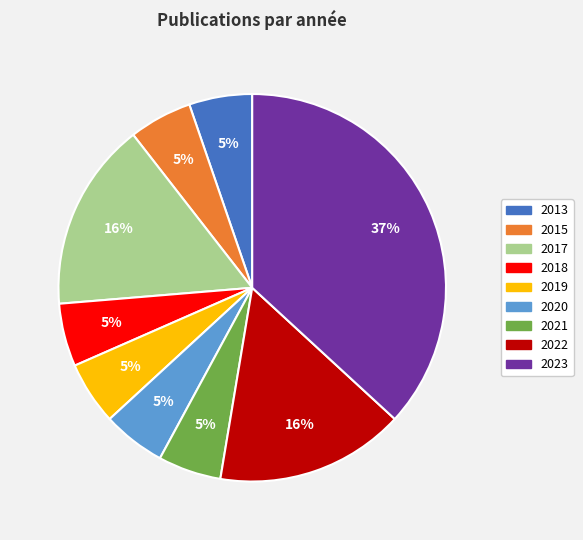

True or false: 2021 accounts for 12% of the total.

False